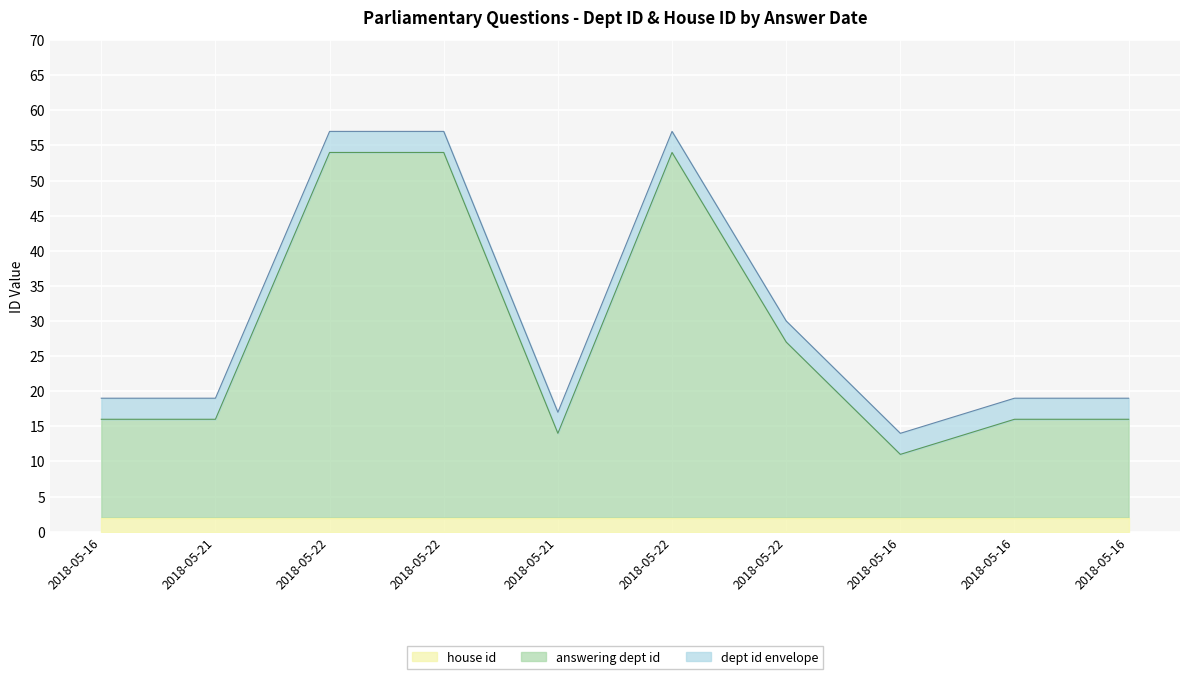

What are all the series names shown in the legend?

house id, answering dept id, dept id envelope